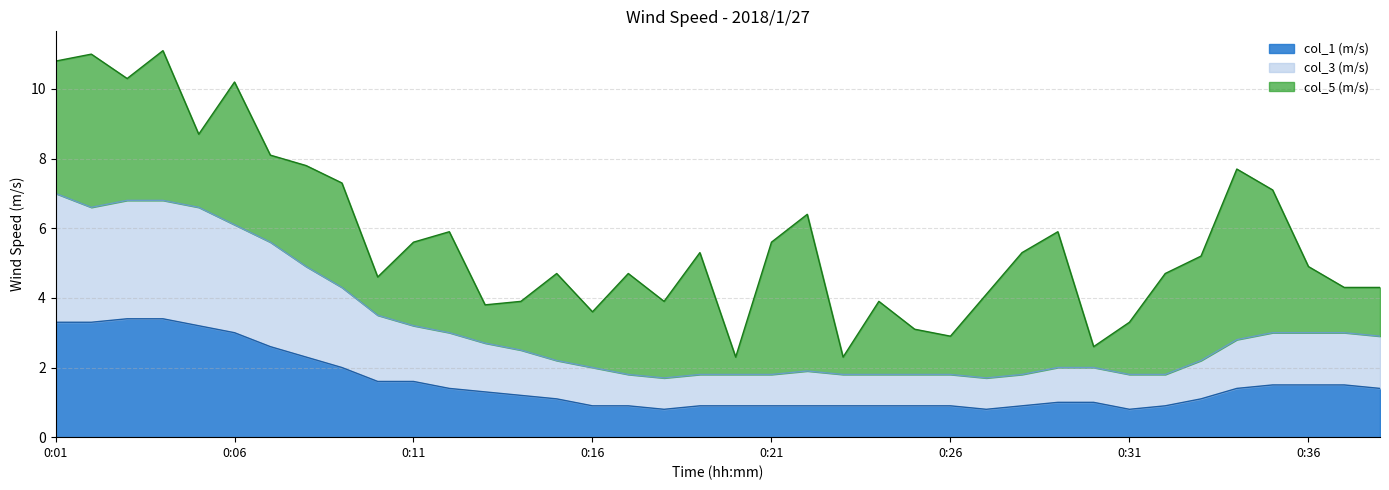

What is the lowest value of the col_1 (m/s) series?

0.8